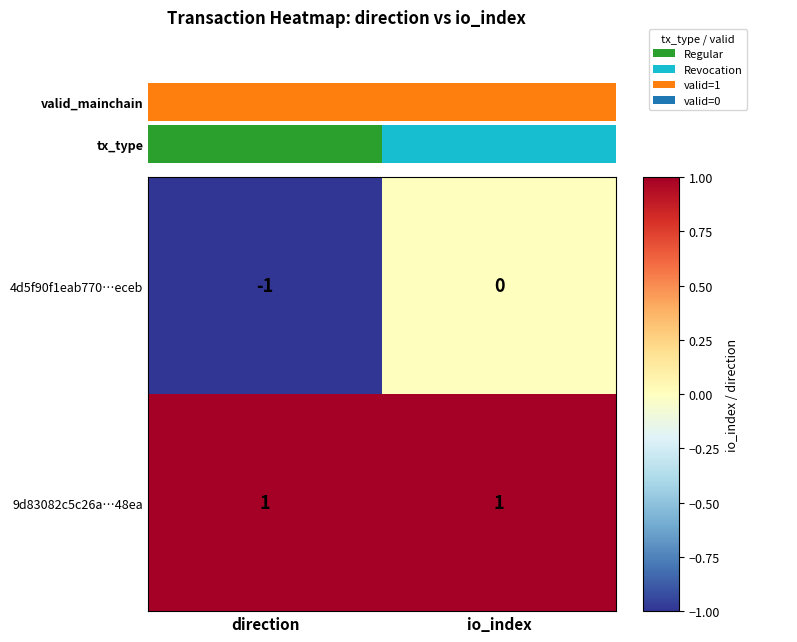

What is the difference between the highest and lowest values at direction?

2